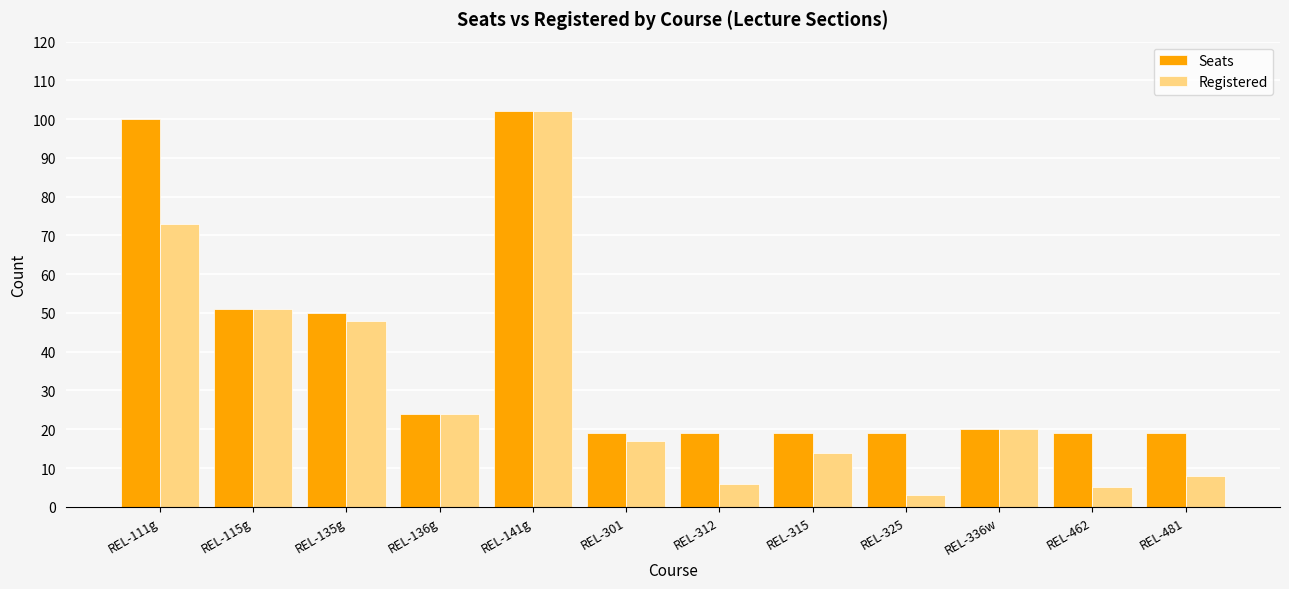

What is the value of the Seats bar at the 11th from the left?

19